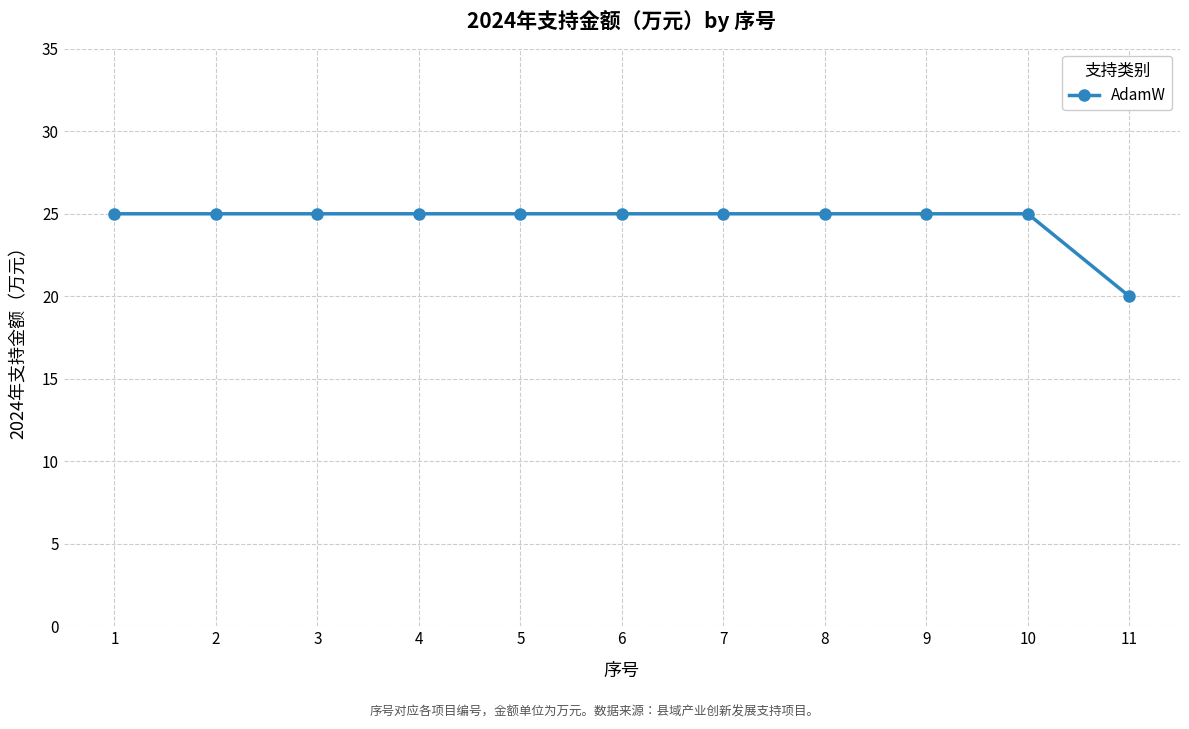

What is the average value?

25